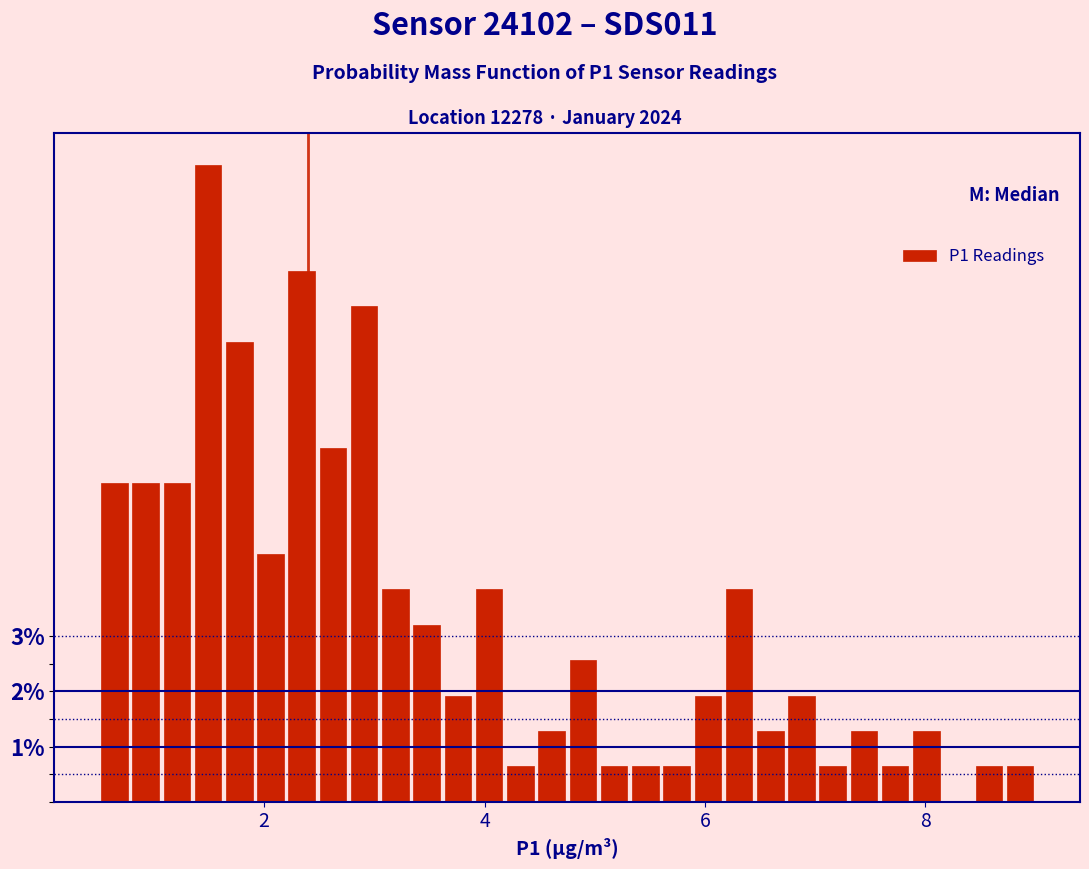

Around what value on the x-axis is the tallest bar? Give the approximate position of its centre, as read against the axis.

1.4